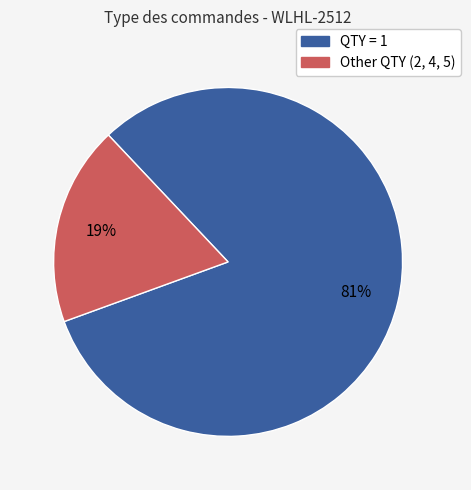

To the nearest percent, what is the average slice percentage?

50%